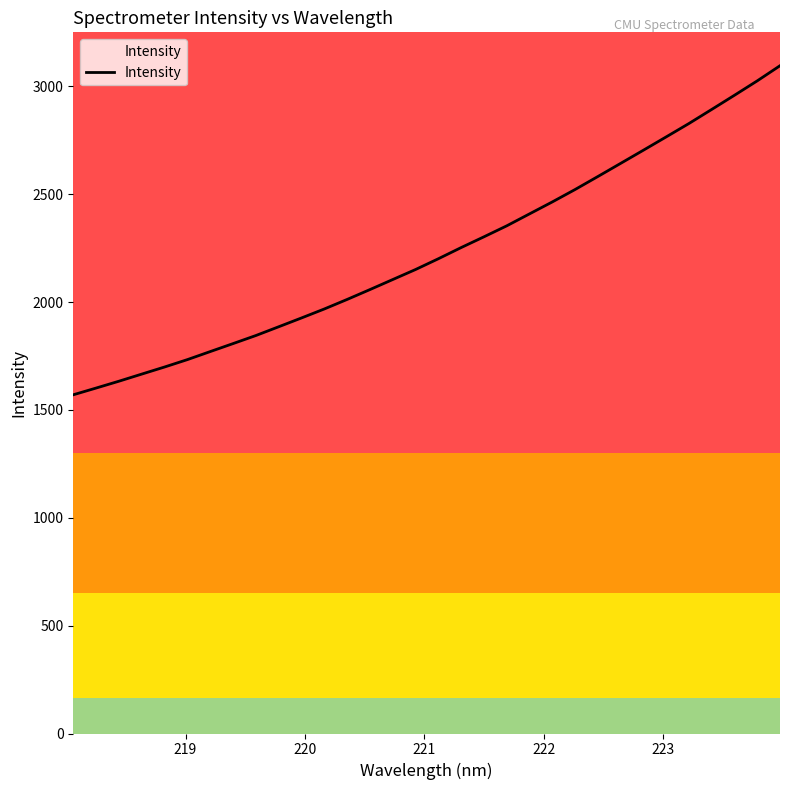

What is the smallest value displayed?

1570.4